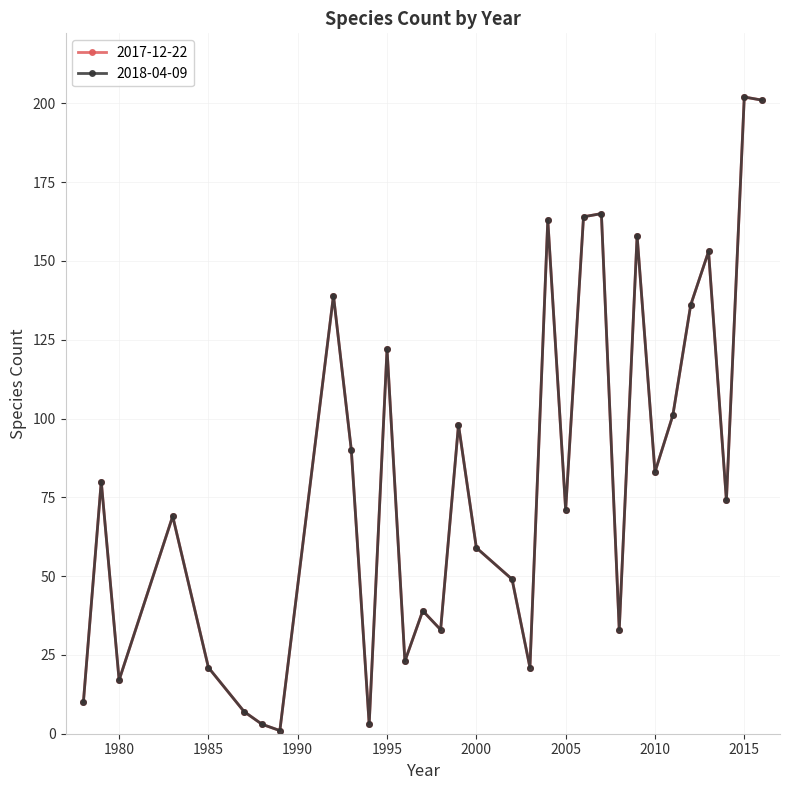

Rank the categories by 2018-04-09 value from lowest to highest.

1989, 1988, 1994, 1987, 1978, 1980, 1985, 2003, 1996, 1998, 2008, 1997, 2002, 2000, 1983, 2005, 2014, 1979, 2010, 1993, 1999, 2011, 1995, 2012, 1992, 2013, 2009, 2004, 2006, 2007, 2016, 2015